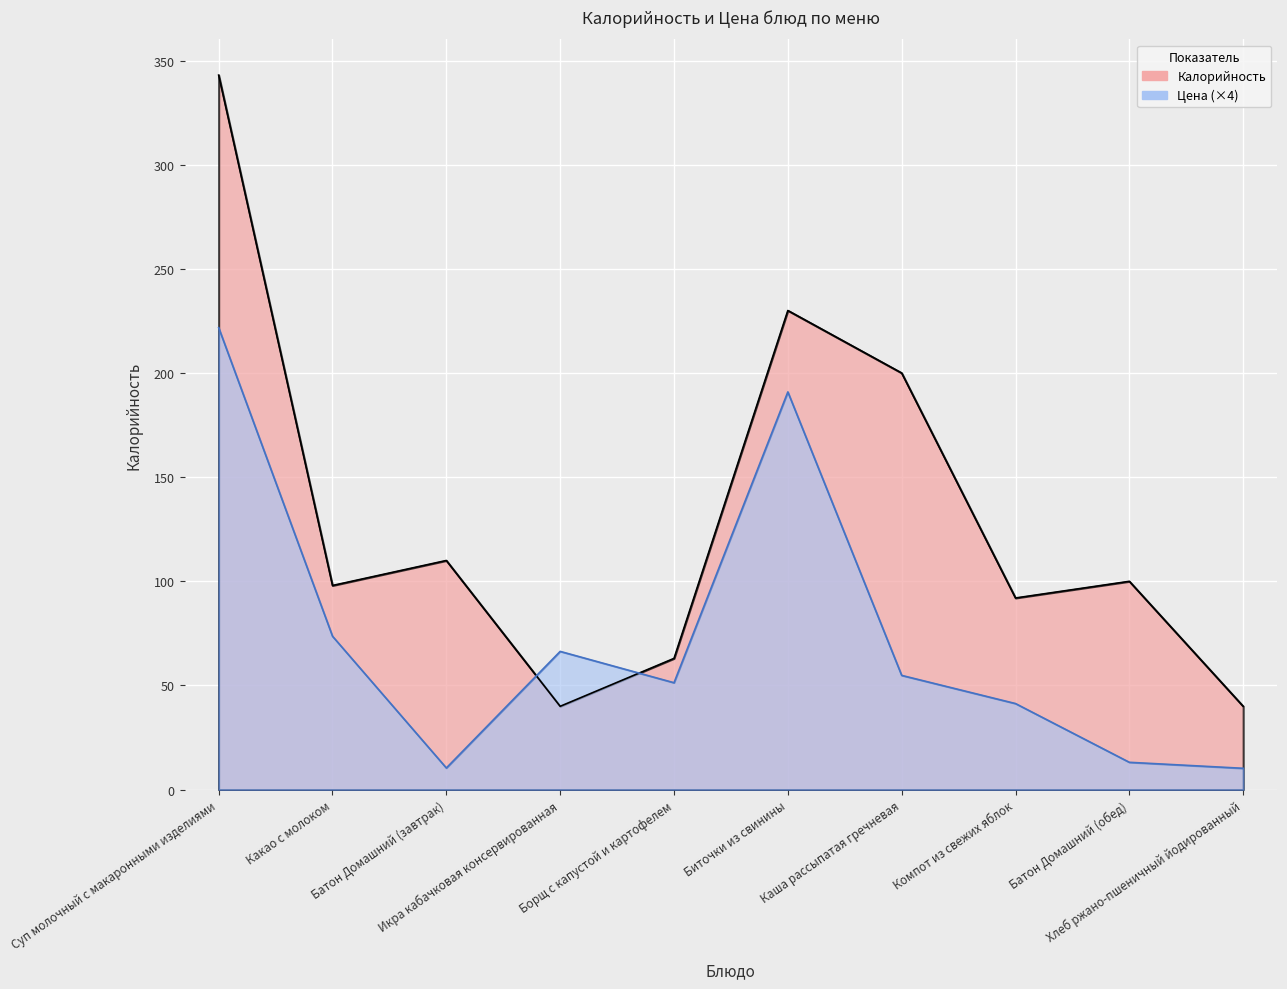

Rank the series at Какао с молоком from lowest to highest value.

Цена, Калорийность